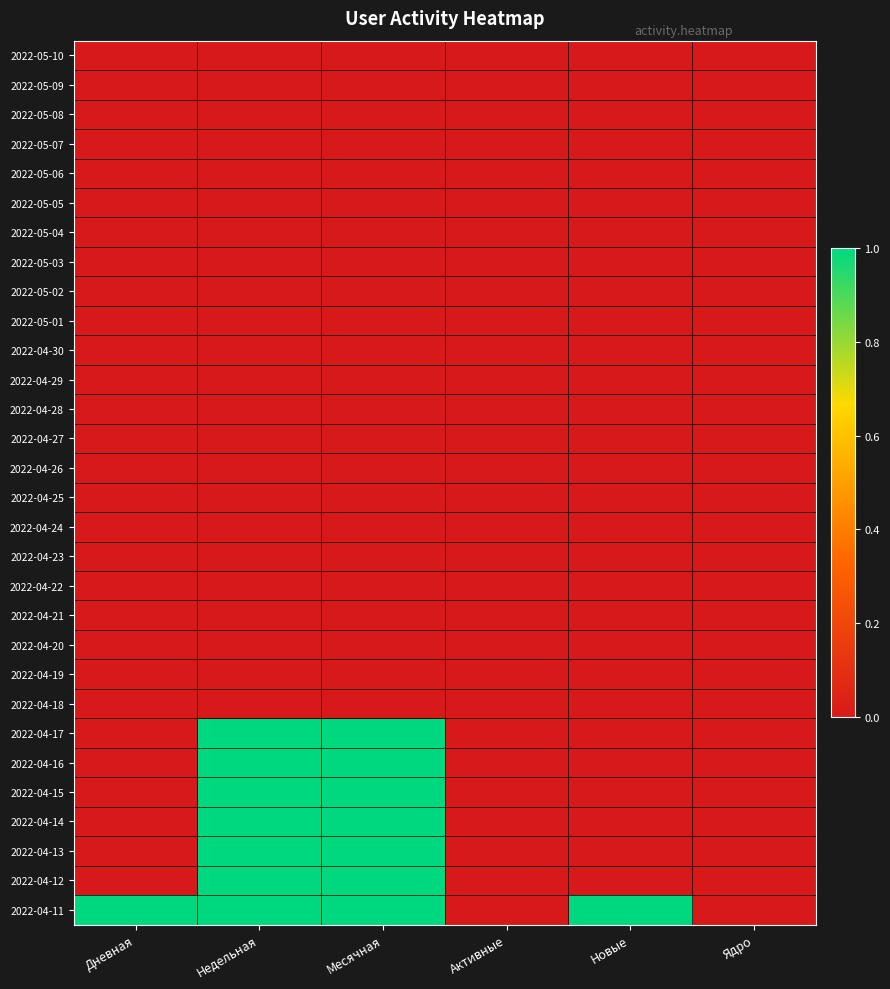

Reading left to right, what are all the values shown in this chart?

2022-05-10: Дневная=0	Недельная=0	Месячная=0	Активные=0	Новые=0	Ядро=0
2022-05-09: Дневная=0	Недельная=0	Месячная=0	Активные=0	Новые=0	Ядро=0
2022-05-08: Дневная=0	Недельная=0	Месячная=0	Активные=0	Новые=0	Ядро=0
2022-05-07: Дневная=0	Недельная=0	Месячная=0	Активные=0	Новые=0	Ядро=0
2022-05-06: Дневная=0	Недельная=0	Месячная=0	Активные=0	Новые=0	Ядро=0
2022-05-05: Дневная=0	Недельная=0	Месячная=0	Активные=0	Новые=0	Ядро=0
2022-05-04: Дневная=0	Недельная=0	Месячная=0	Активные=0	Новые=0	Ядро=0
2022-05-03: Дневная=0	Недельная=0	Месячная=0	Активные=0	Новые=0	Ядро=0
2022-05-02: Дневная=0	Недельная=0	Месячная=0	Активные=0	Новые=0	Ядро=0
2022-05-01: Дневная=0	Недельная=0	Месячная=0	Активные=0	Новые=0	Ядро=0
2022-04-30: Дневная=0	Недельная=0	Месячная=0	Активные=0	Новые=0	Ядро=0
2022-04-29: Дневная=0	Недельная=0	Месячная=0	Активные=0	Новые=0	Ядро=0
2022-04-28: Дневная=0	Недельная=0	Месячная=0	Активные=0	Новые=0	Ядро=0
2022-04-27: Дневная=0	Недельная=0	Месячная=0	Активные=0	Новые=0	Ядро=0
2022-04-26: Дневная=0	Недельная=0	Месячная=0	Активные=0	Новые=0	Ядро=0
2022-04-25: Дневная=0	Недельная=0	Месячная=0	Активные=0	Новые=0	Ядро=0
2022-04-24: Дневная=0	Недельная=0	Месячная=0	Активные=0	Новые=0	Ядро=0
2022-04-23: Дневная=0	Недельная=0	Месячная=0	Активные=0	Новые=0	Ядро=0
2022-04-22: Дневная=0	Недельная=0	Месячная=0	Активные=0	Новые=0	Ядро=0
2022-04-21: Дневная=0	Недельная=0	Месячная=0	Активные=0	Новые=0	Ядро=0
2022-04-20: Дневная=0	Недельная=0	Месячная=0	Активные=0	Новые=0	Ядро=0
2022-04-19: Дневная=0	Недельная=0	Месячная=0	Активные=0	Новые=0	Ядро=0
2022-04-18: Дневная=0	Недельная=0	Месячная=0	Активные=0	Новые=0	Ядро=0
2022-04-17: Дневная=0	Недельная=1	Месячная=1	Активные=0	Новые=0	Ядро=0
2022-04-16: Дневная=0	Недельная=1	Месячная=1	Активные=0	Новые=0	Ядро=0
2022-04-15: Дневная=0	Недельная=1	Месячная=1	Активные=0	Новые=0	Ядро=0
2022-04-14: Дневная=0	Недельная=1	Месячная=1	Активные=0	Новые=0	Ядро=0
2022-04-13: Дневная=0	Недельная=1	Месячная=1	Активные=0	Новые=0	Ядро=0
2022-04-12: Дневная=0	Недельная=1	Месячная=1	Активные=0	Новые=0	Ядро=0
2022-04-11: Дневная=1	Недельная=1	Месячная=1	Активные=0	Новые=1	Ядро=0